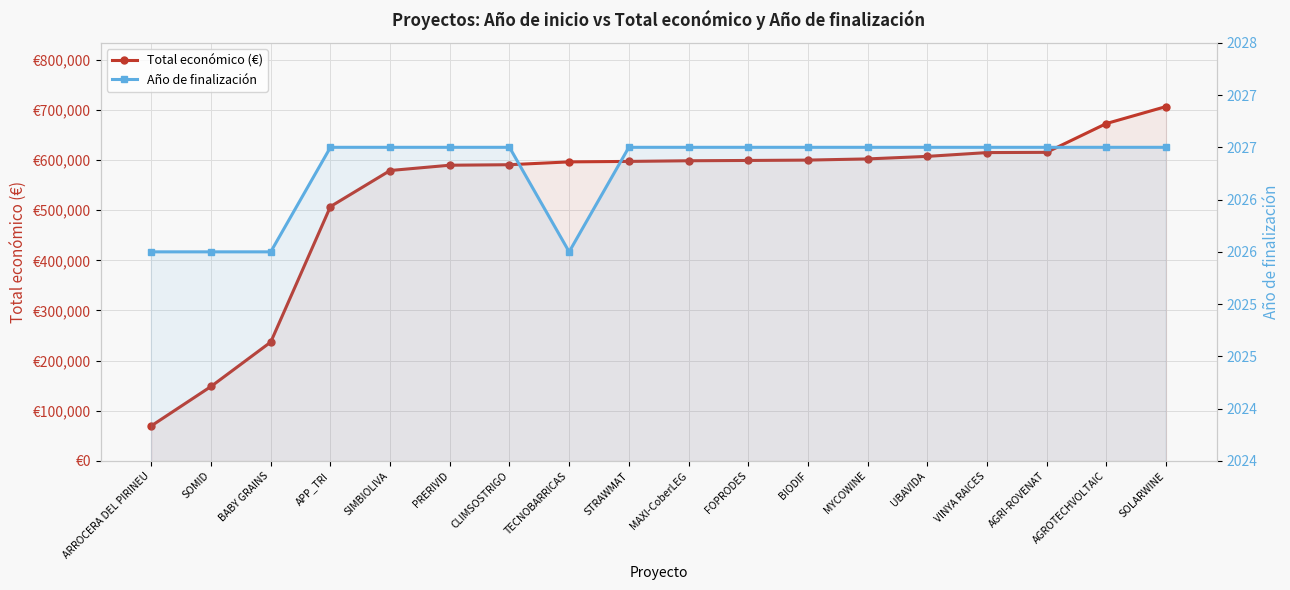

Does the chart display data point markers on the line(s)?

Yes